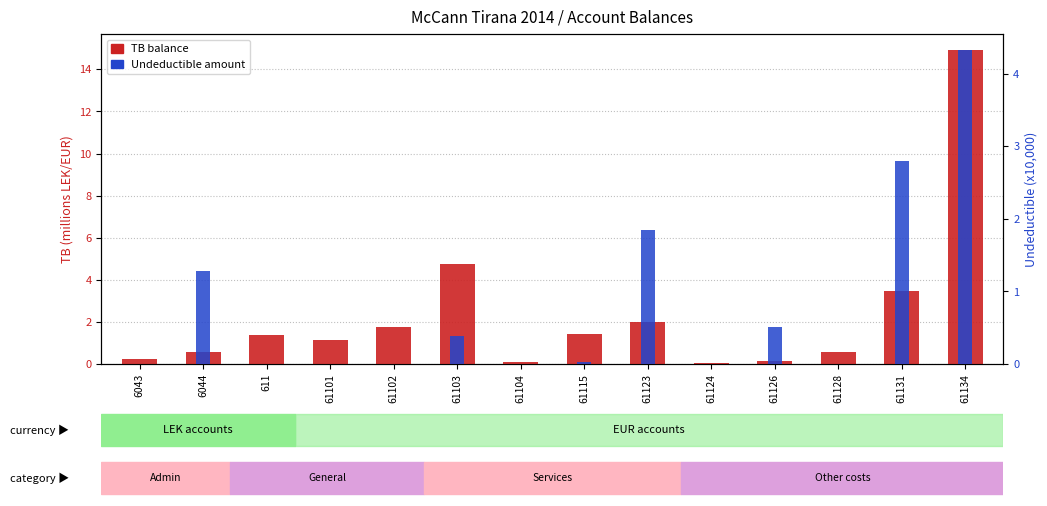

How many groups of bars are there?

14